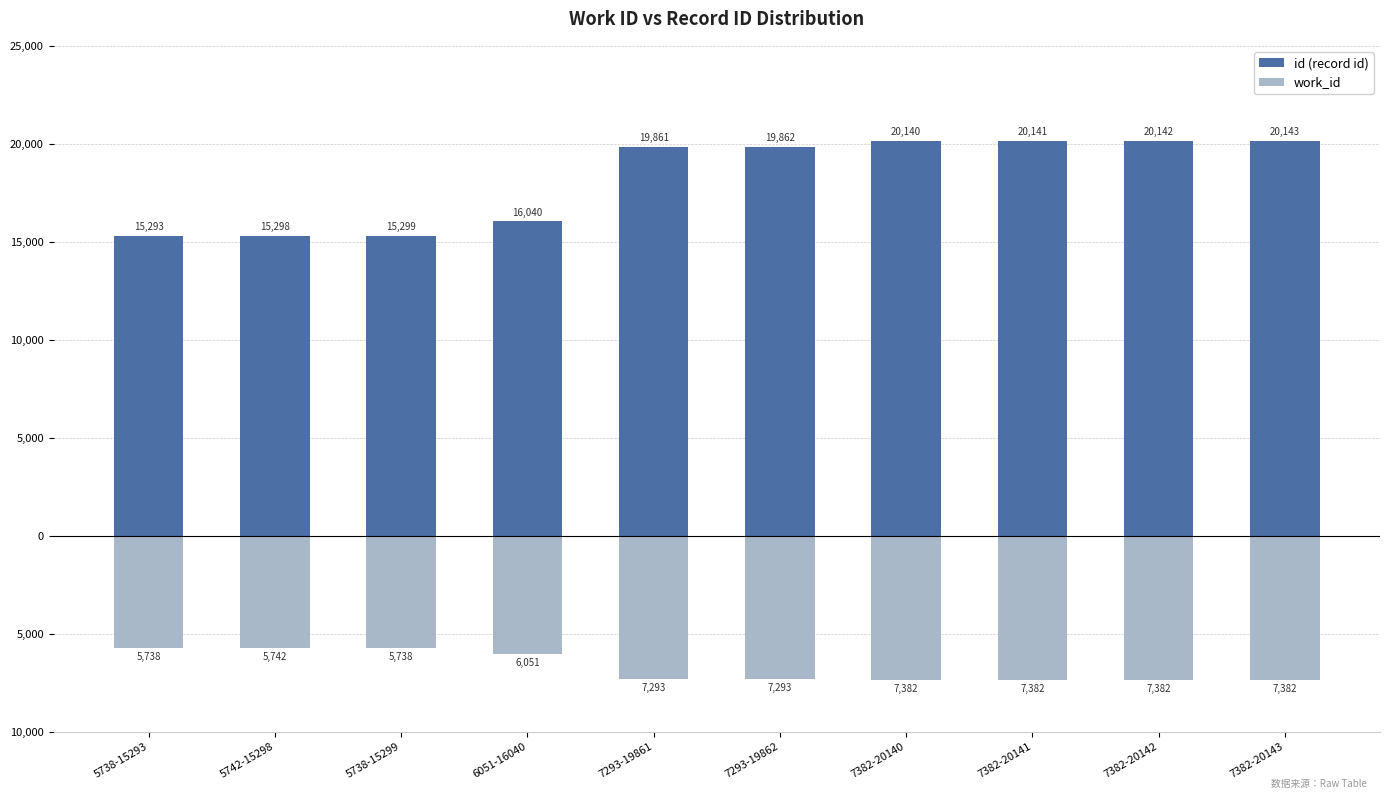

What is the difference between the maximum and second lowest values in the id (record id) series?

4845